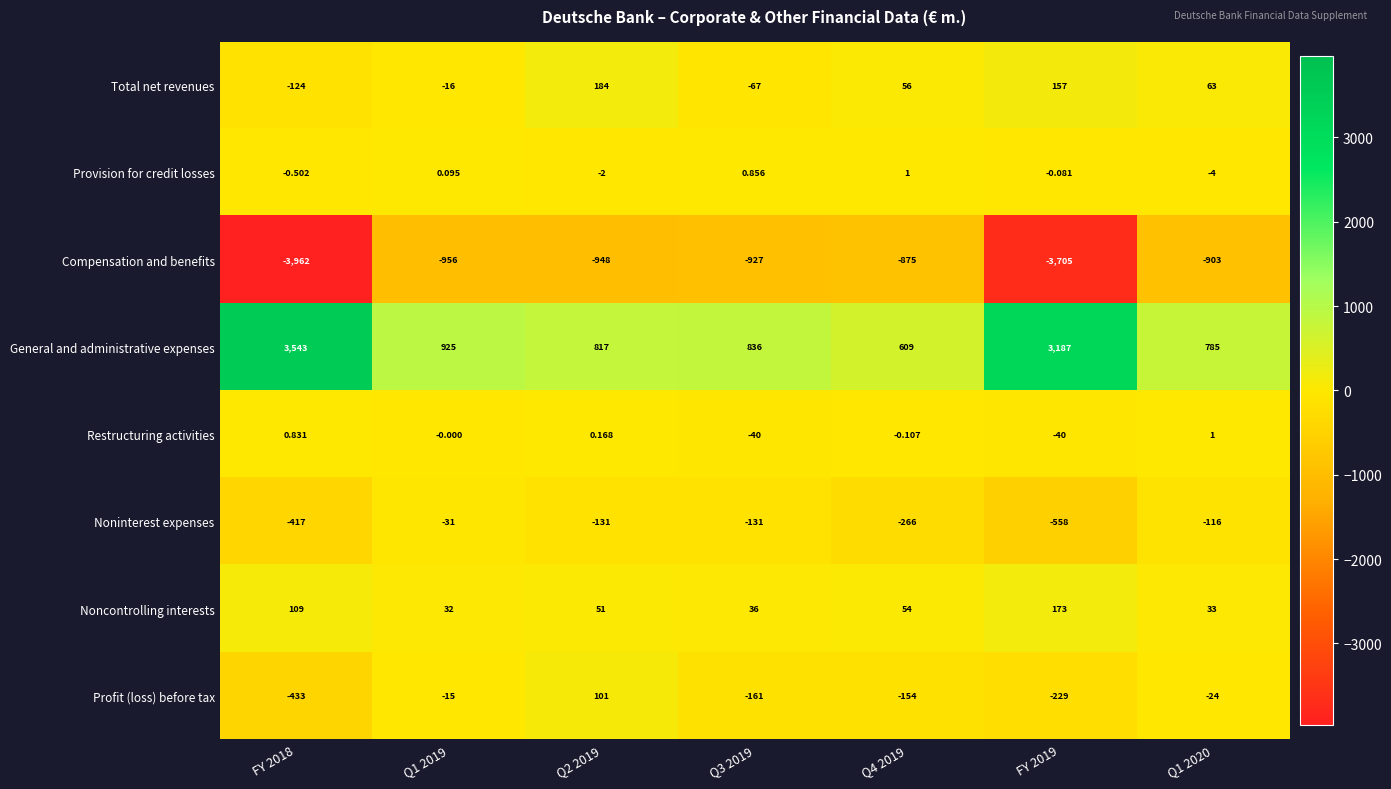

Is the value of Noncontrolling interests at Q4 2019 greater than the value of Profit (loss) before tax at Q3 2019?

Yes